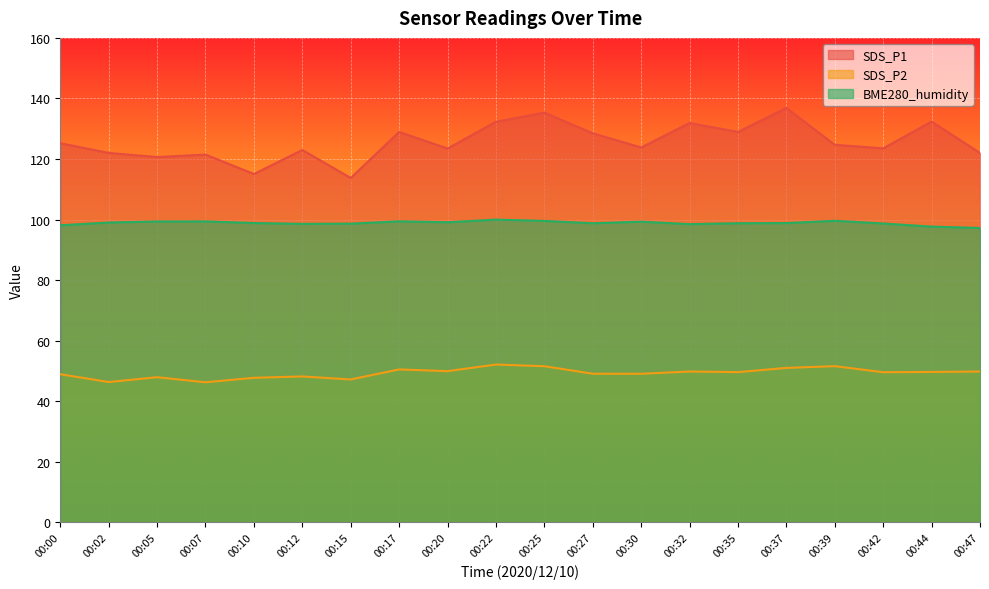

What is the difference between the maximum and second lowest values in the SDS_P1 series?

21.8